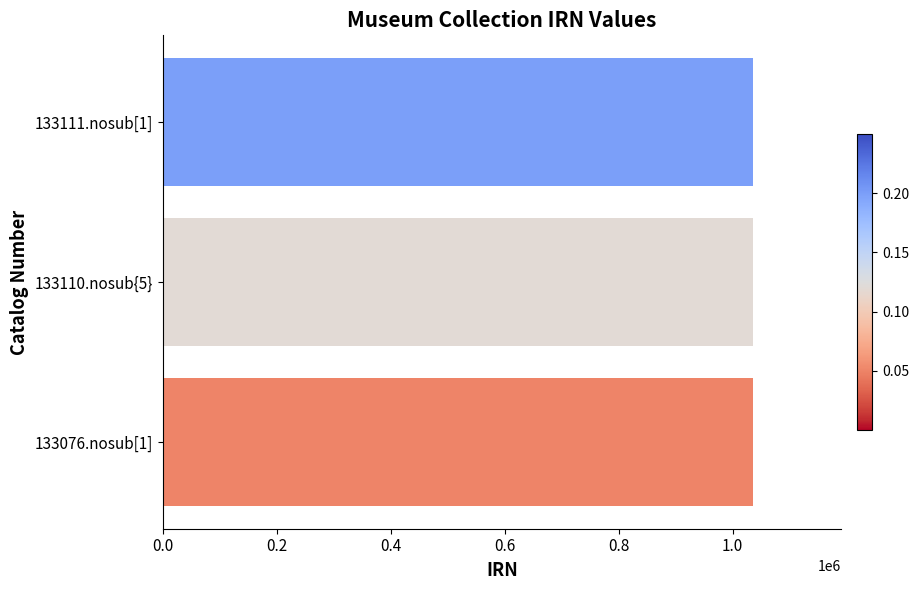

What is the sum of the values at 133076.nosub[1] and 133111.nosub[1]?

2069605